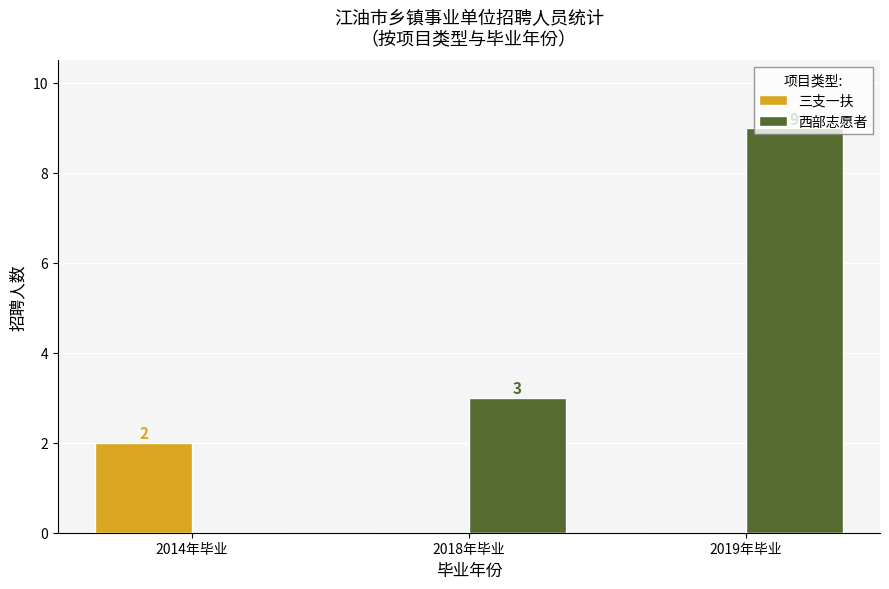

At which label does 西部志愿者 reach its peak?

2019年毕业